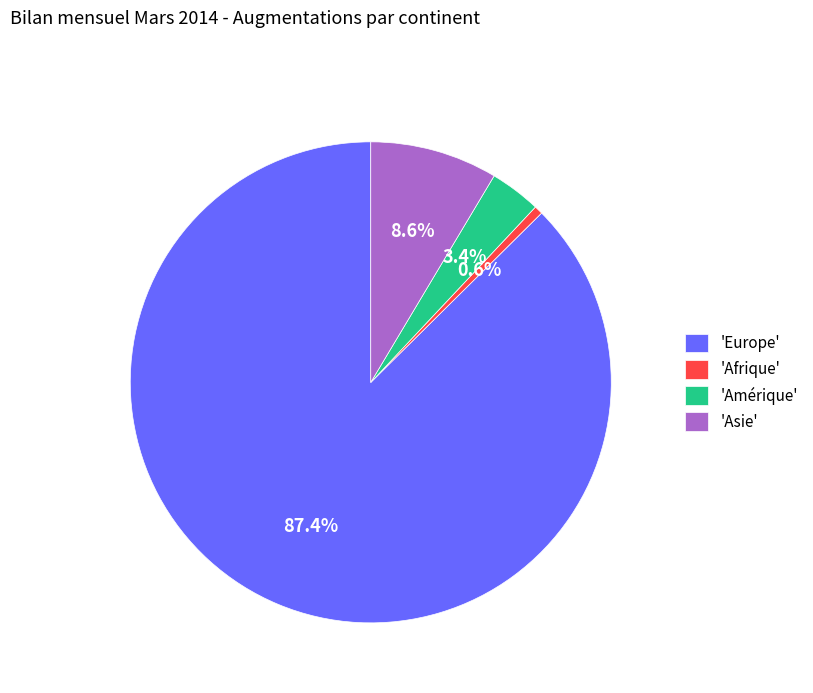

Which category has the biggest portion of the pie?

'Europe'